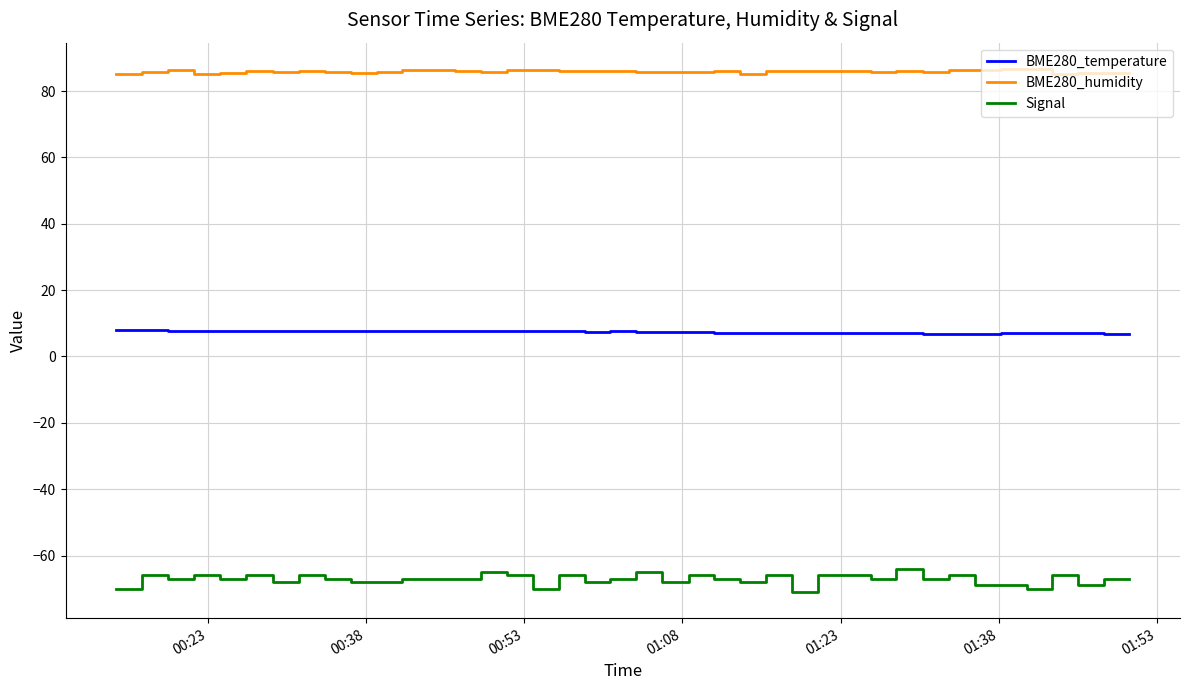

What is the smallest value displayed?

-71.0